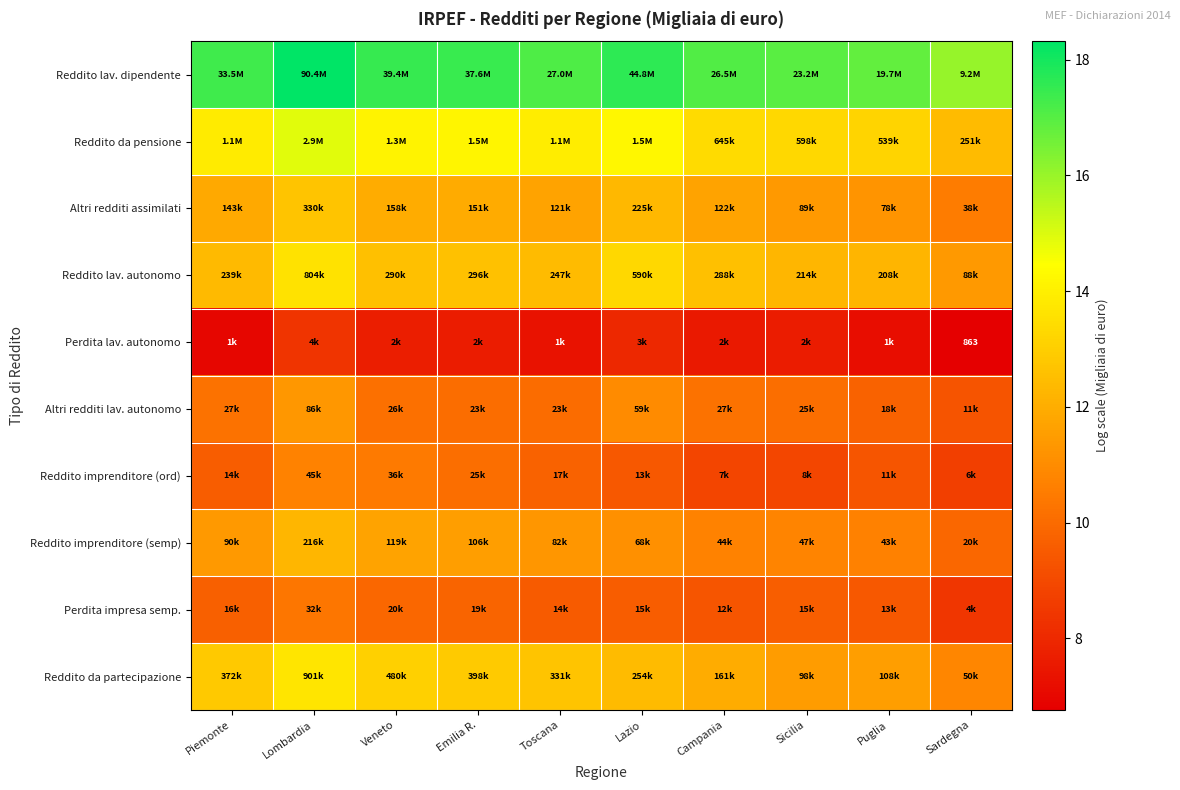

Which has a higher value, Puglia or Sicilia?

Sicilia